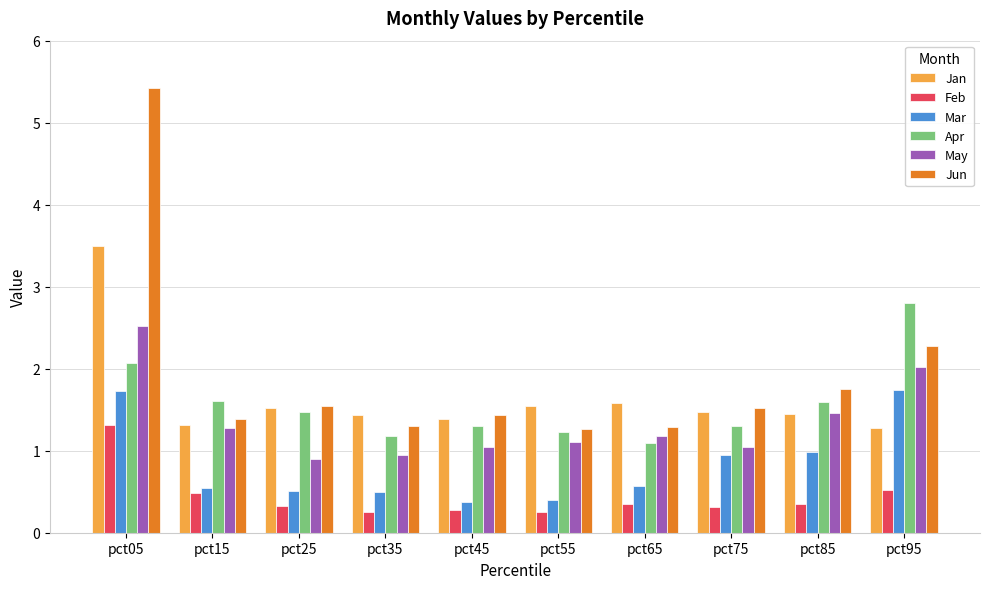

What is the total value across all series at pct75?

6.6